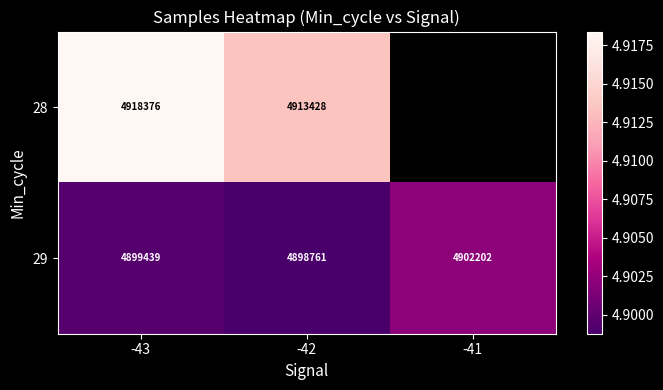

At -42, list the series in order from smallest to largest.

29, 28